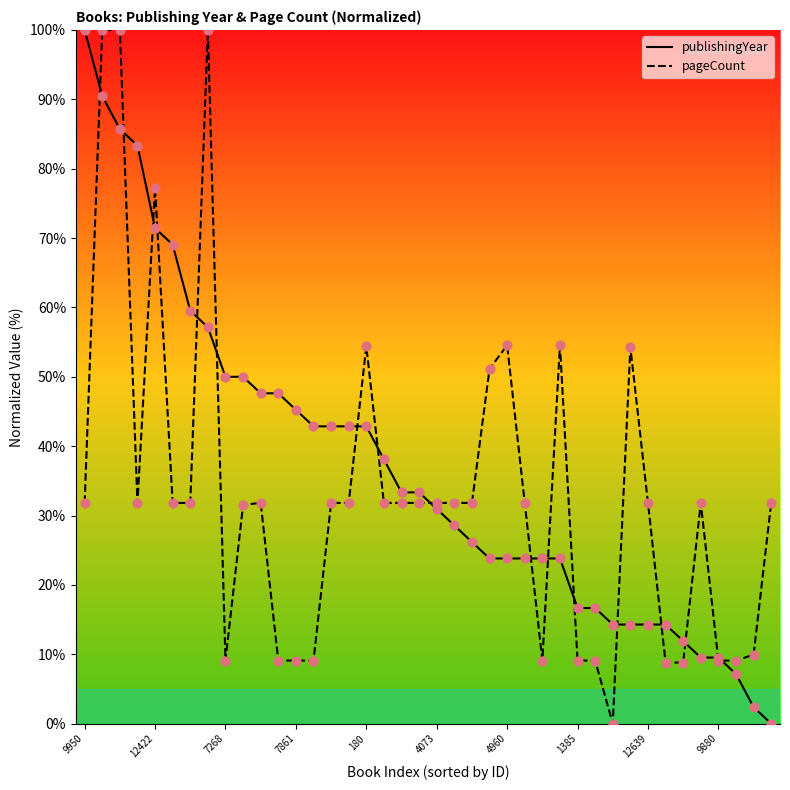

What is the maximum value for publishingYear?

100.0